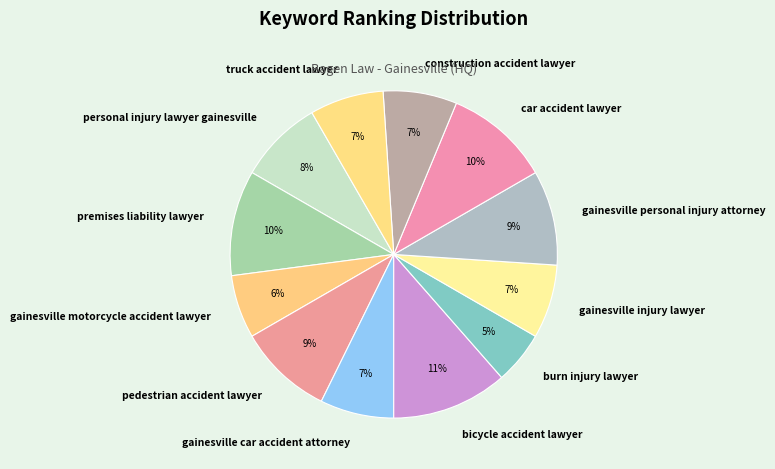

What is the ratio of the value at burn injury lawyer to the value at gainesville injury lawyer?

0.7